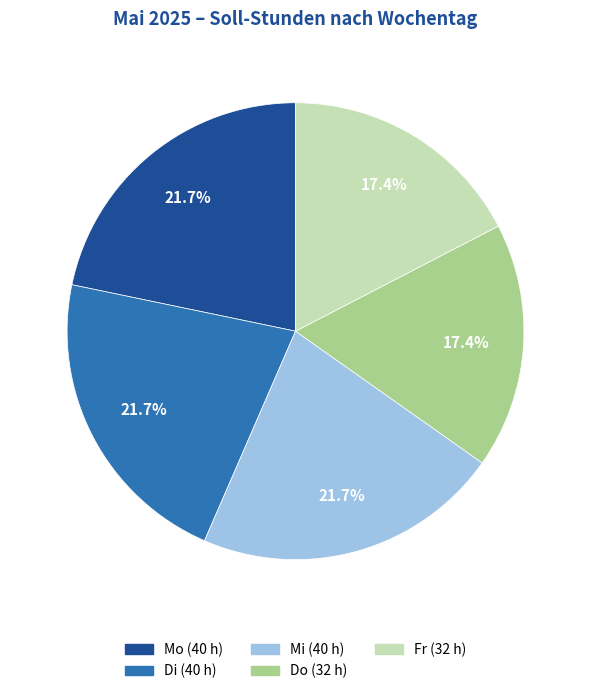

Does any single category account for the majority?

No